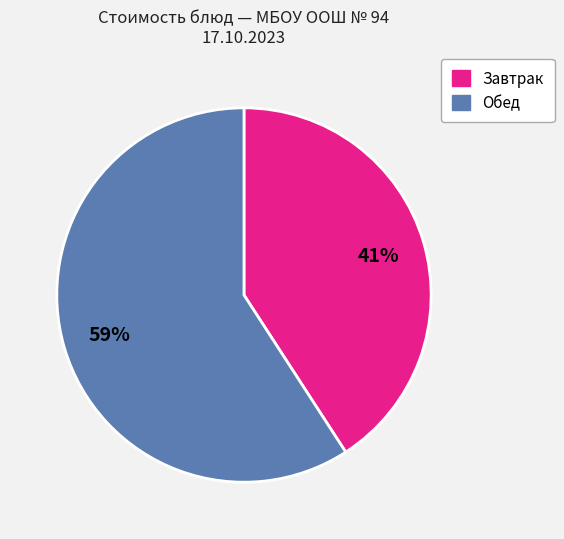

To the nearest percent, what is the average slice percentage?

50%